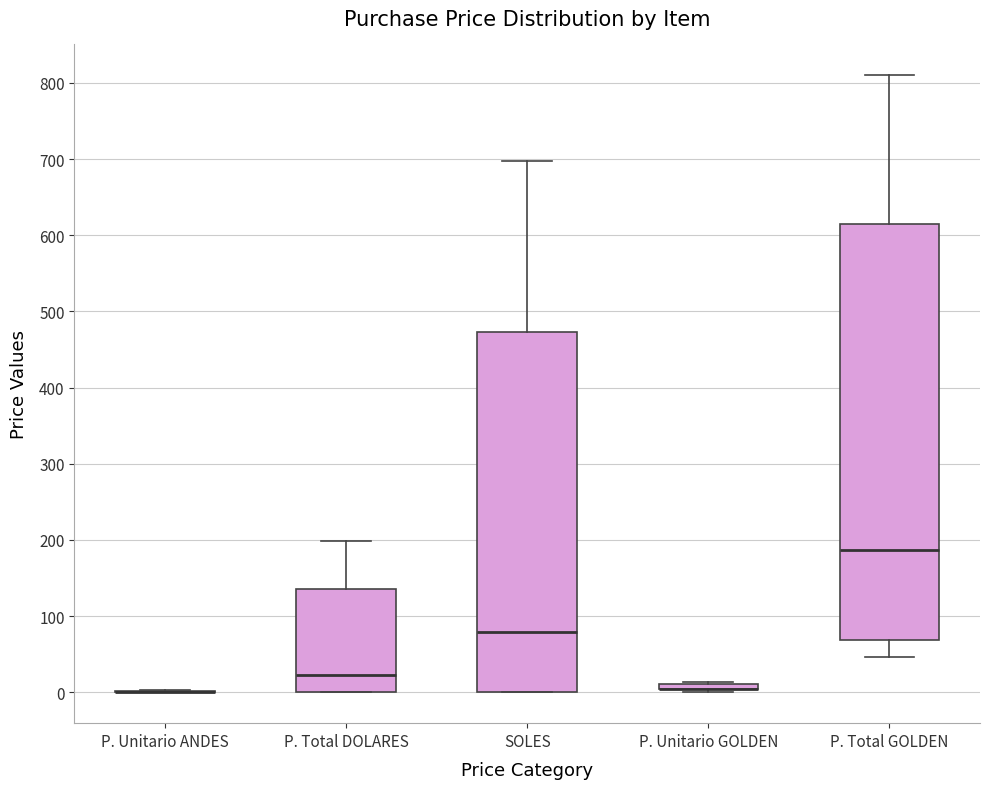

Which box is the tallest, from its lower edge to its upper edge?

P. Total GOLDEN